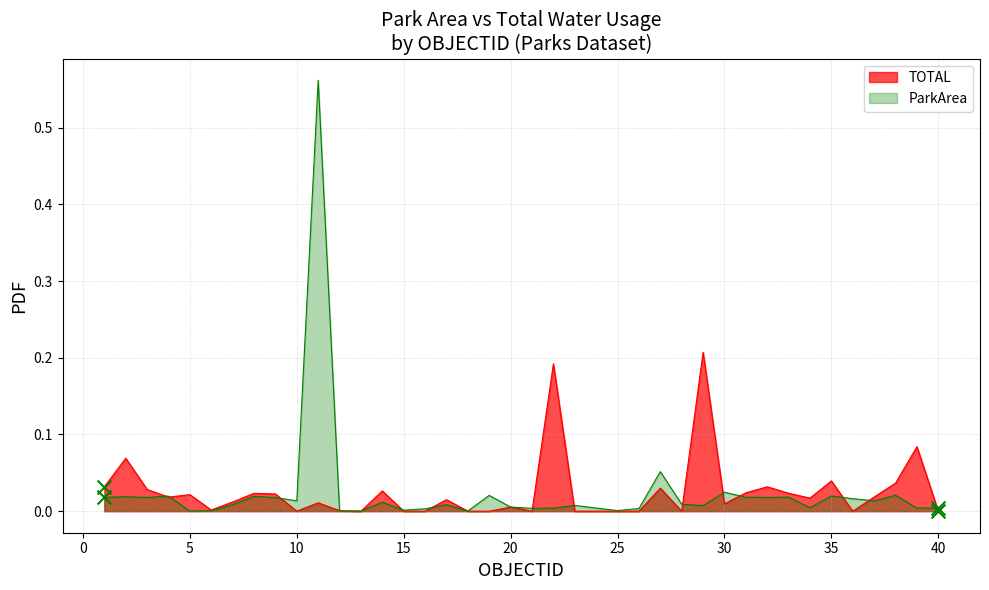

Is the value of TOTAL at 26 greater than the value of ParkArea at 29?

No